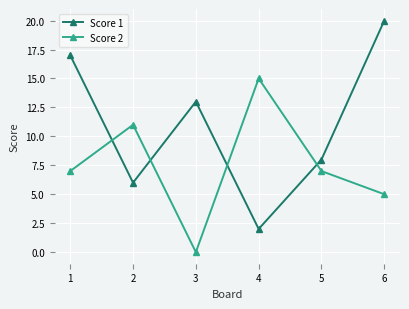

After their last crossing, which series has the higher values: Score 2 or Score 1?

Score 1